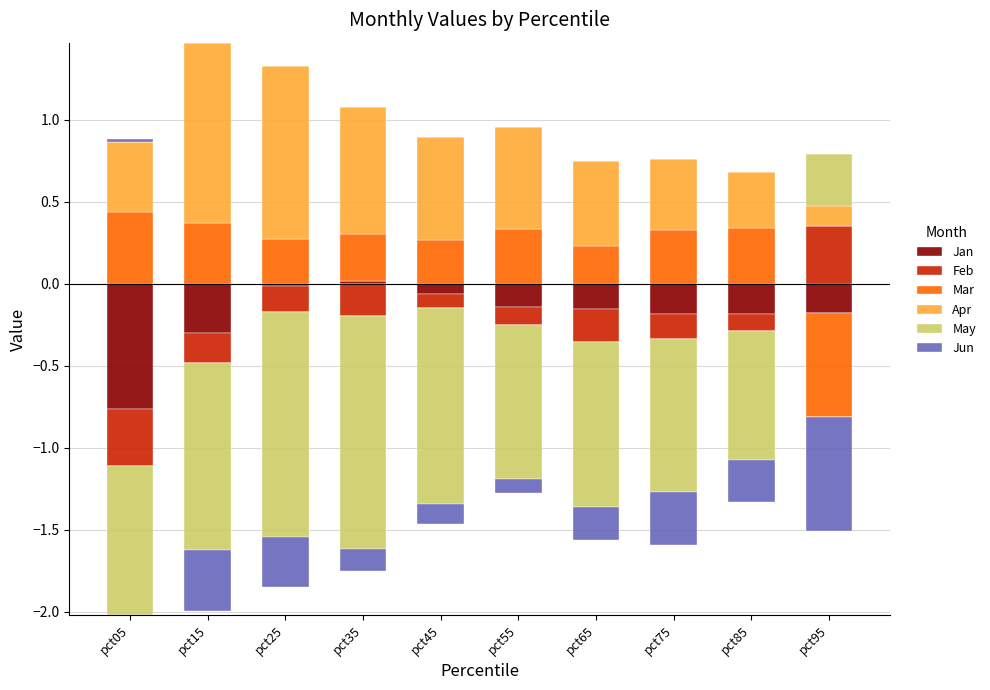

True or false: Apr has a value of 0.1 at pct95.

True